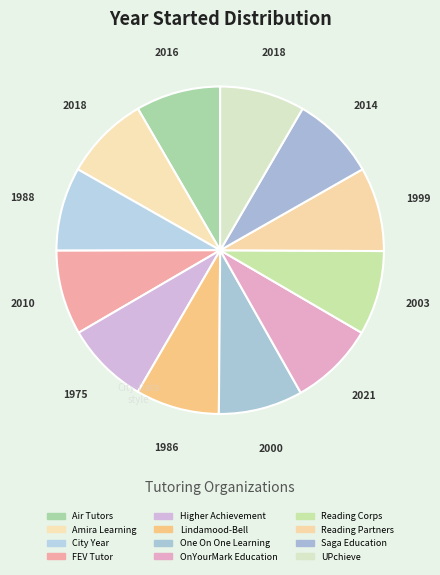

The Reading Corps slice represents 8% of the pie. True or false?

True